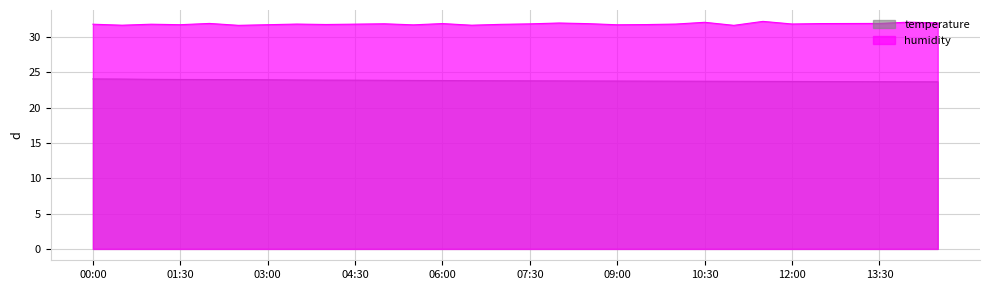

List the series in order of their overall mean, highest first.

humidity, temperature